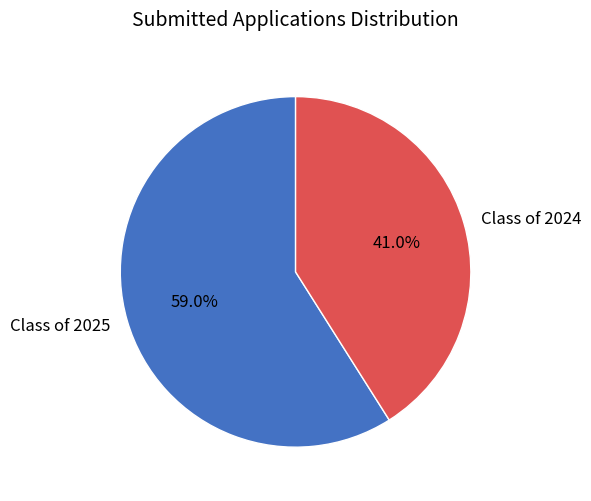

Which slice is the smallest?

Class of 2024